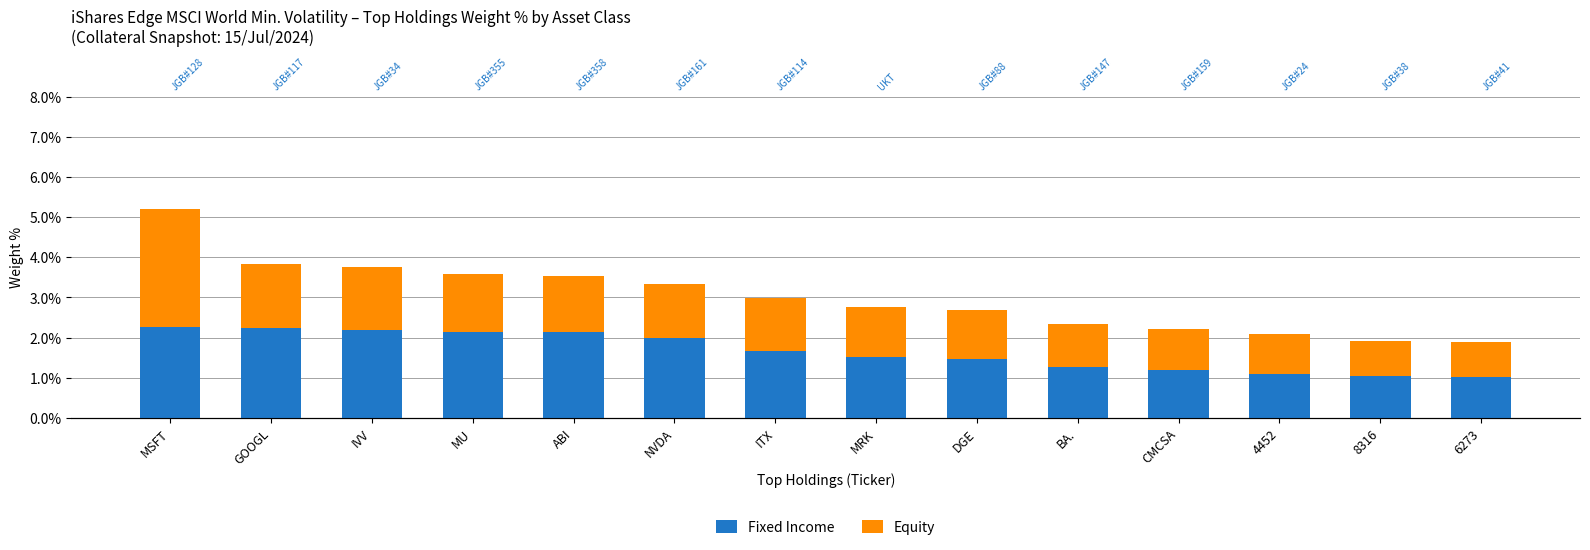

What is the difference between the maximum and minimum values in the Fixed Income series?

1.3